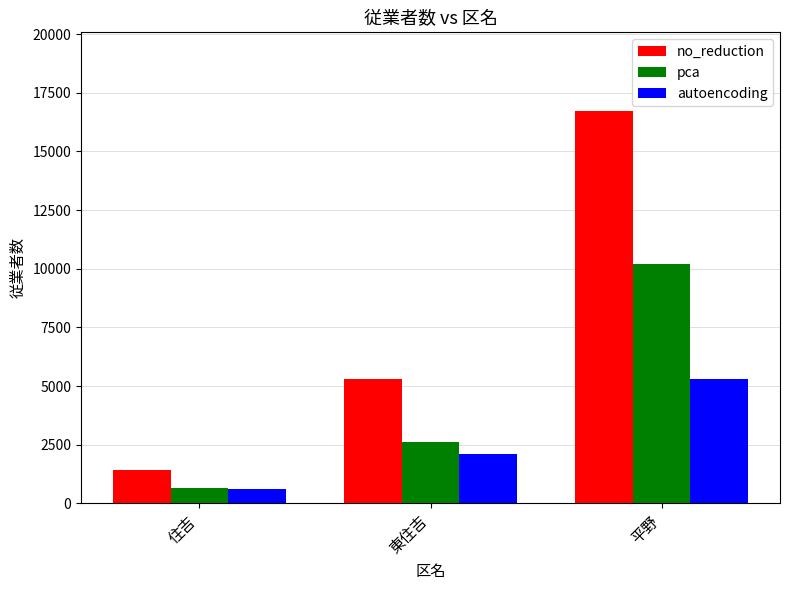

How many values in the pca series are below 2598?

1